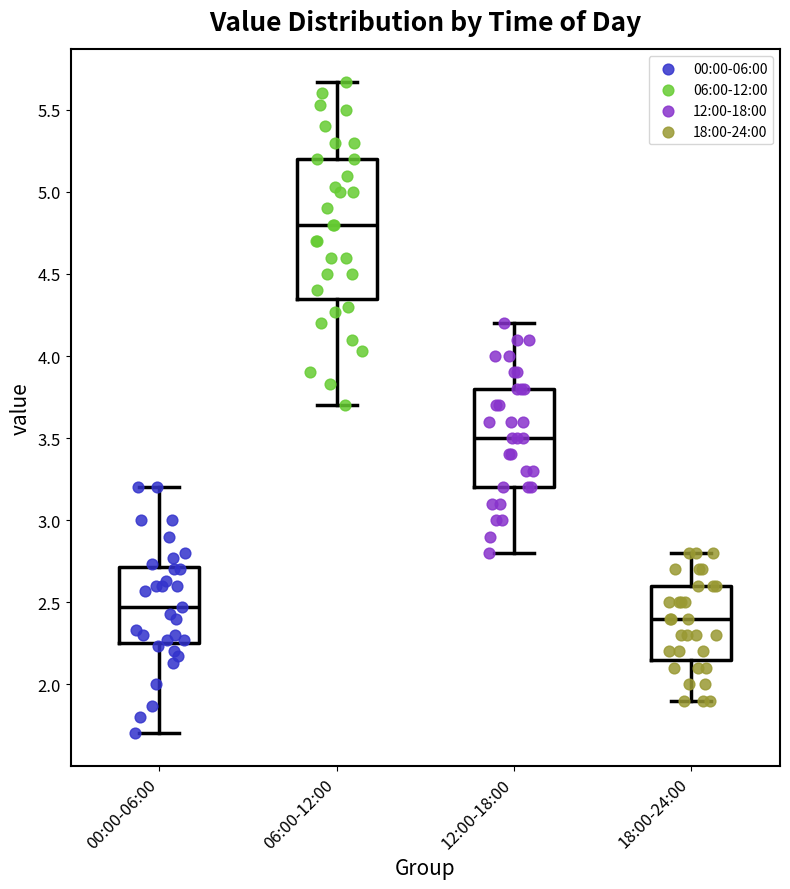

Reading left to right, read every box against the y-axis: the position of its median line, the range the box covers, and the ends of its whiskers. The values are not printed on the chart, so give them approximately, as read against the axis.

00:00-06:00: median 2.45, box 2.25 to 2.70, whiskers 1.70 to 3.20
06:00-12:00: median 4.80, box 4.35 to 5.20, whiskers 3.70 to 5.65
12:00-18:00: median 3.50, box 3.20 to 3.80, whiskers 2.80 to 4.20
18:00-24:00: median 2.40, box 2.15 to 2.60, whiskers 1.90 to 2.80